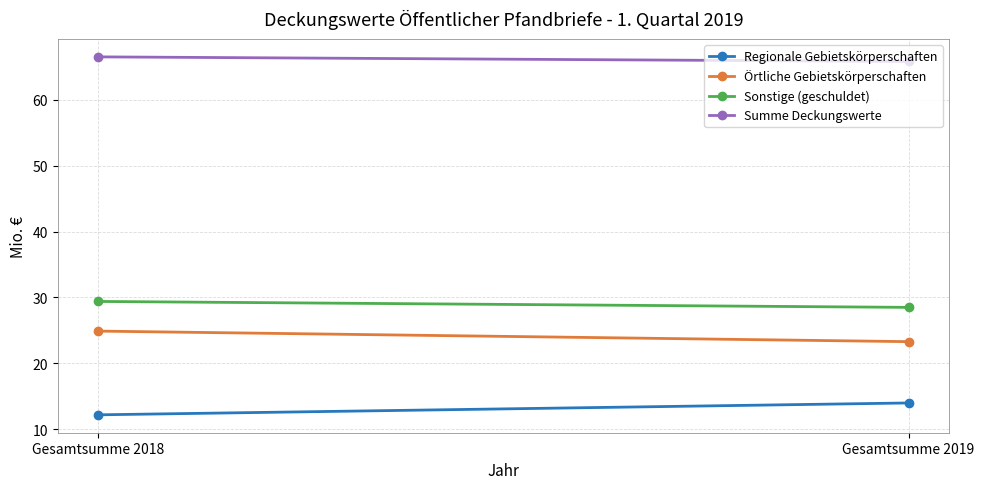

The Sonstige (geschuldet) series shows 29.4 at Gesamtsumme 2018. True or false?

True